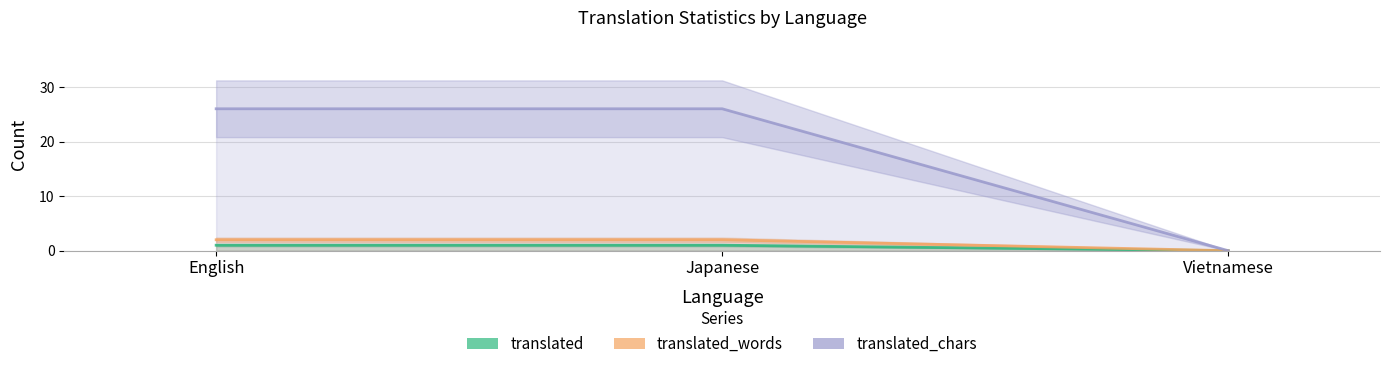

How many data points in translated are less than 1?

1